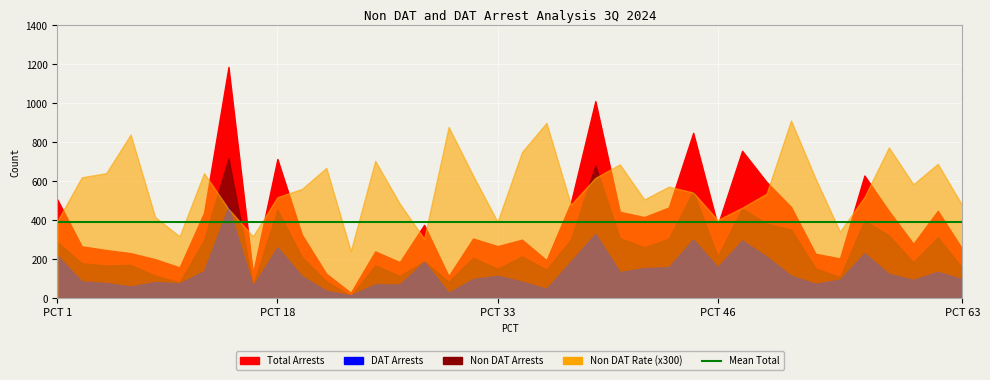

What is the difference between the Total Arrests values at 24 and 5?

81.0